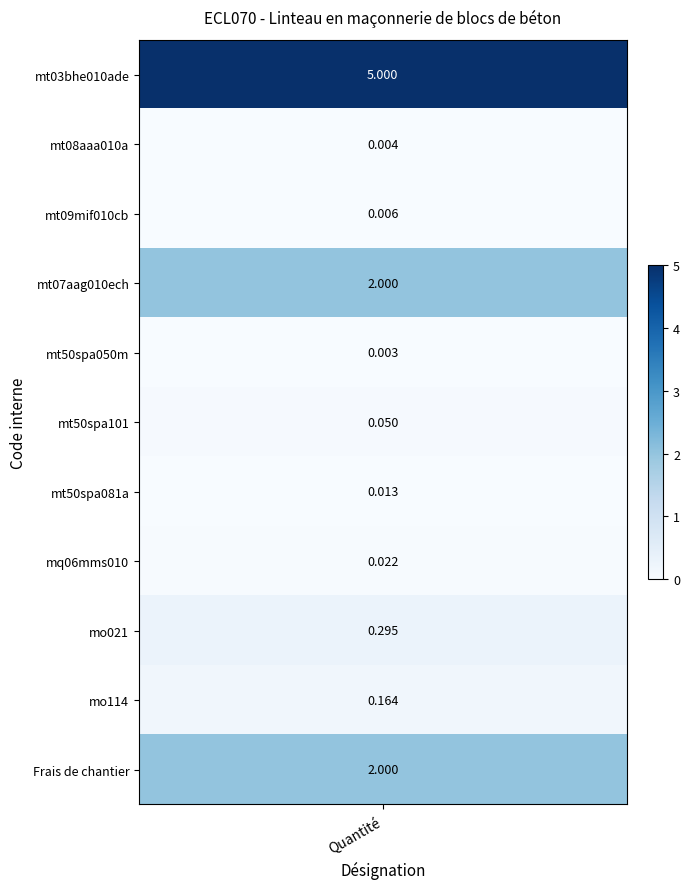

Is it true that the value at mt08aaa010a is 0.0?

False